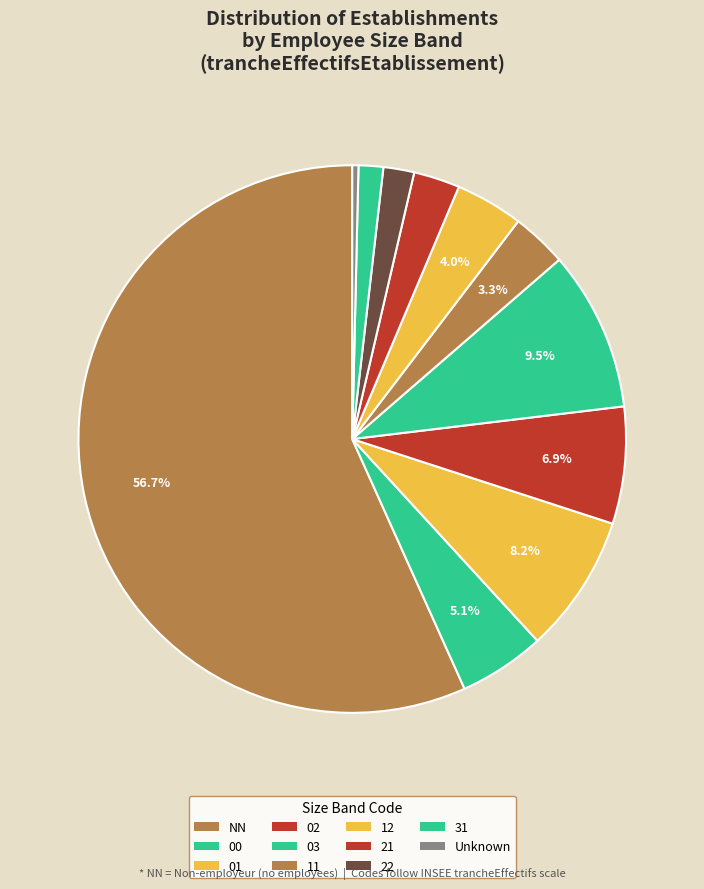

Which slice represents more than half of the pie?

NN